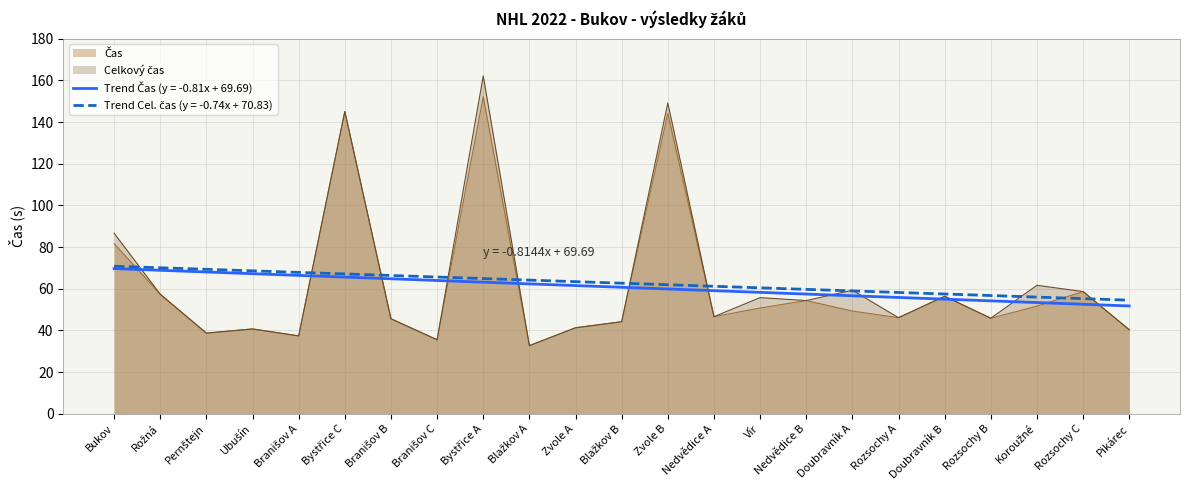

Rank the series at Bukov from highest to lowest value.

Celkový čas, Čas